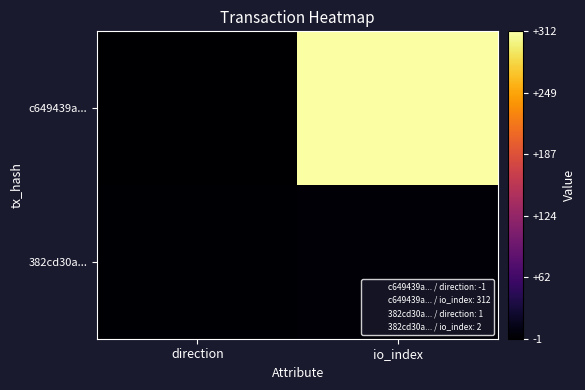

What is the total value across all series at io_index?

314